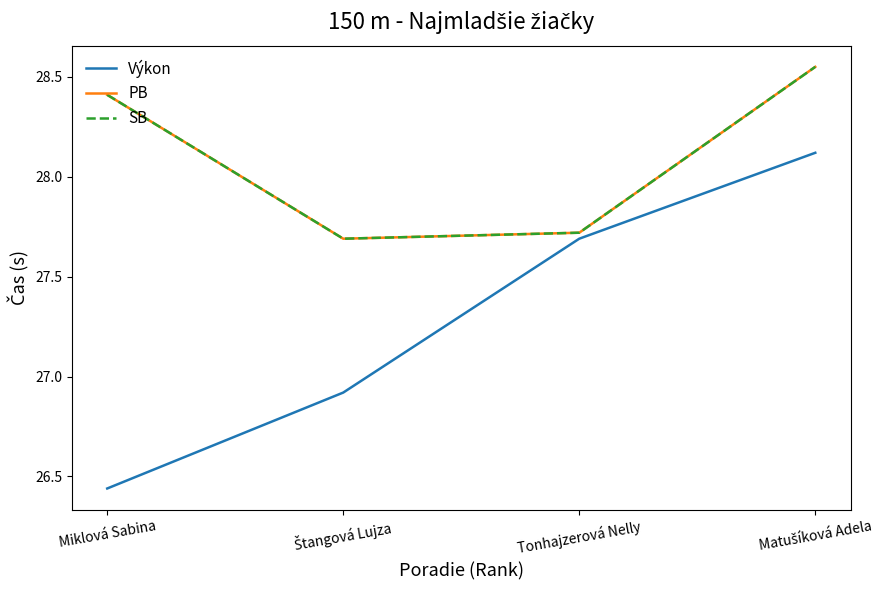

Does the chart display data point markers on the line(s)?

No